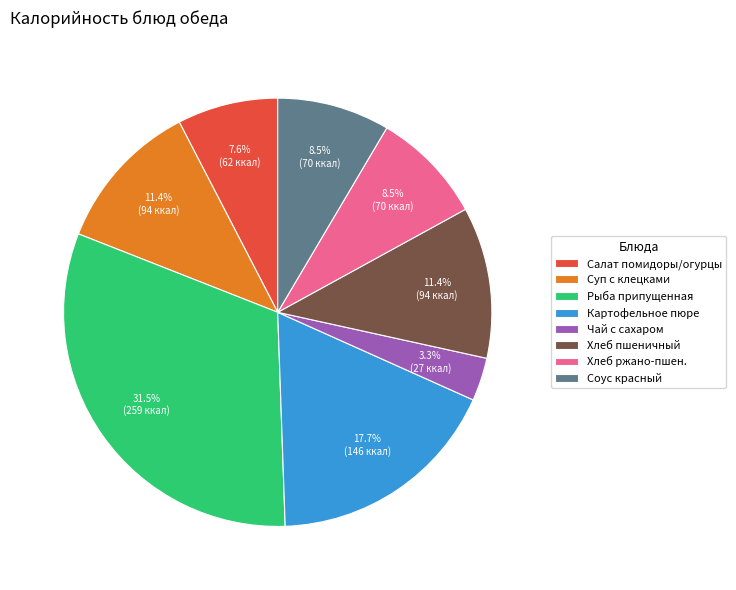

Which category has the smallest portion of the pie?

Чай с сахаром